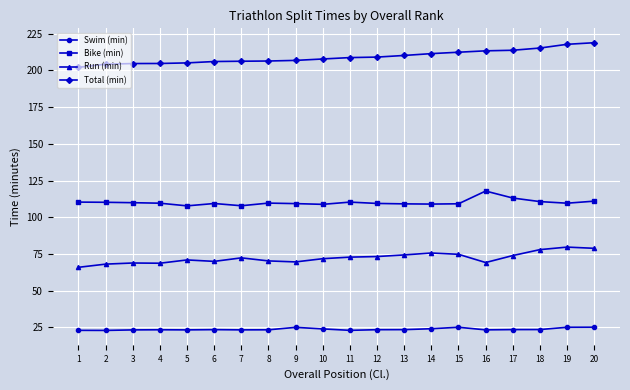

What are all the series names shown in the legend?

Swim (min), Bike (min), Run (min), Total (min)